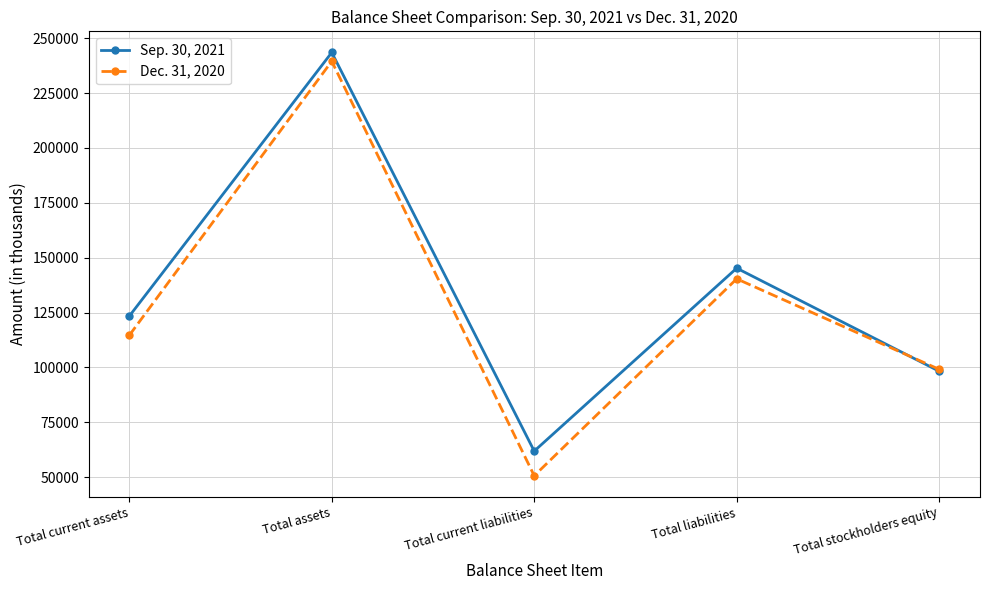

What is the difference between the highest and lowest values at Total current liabilities?

11226